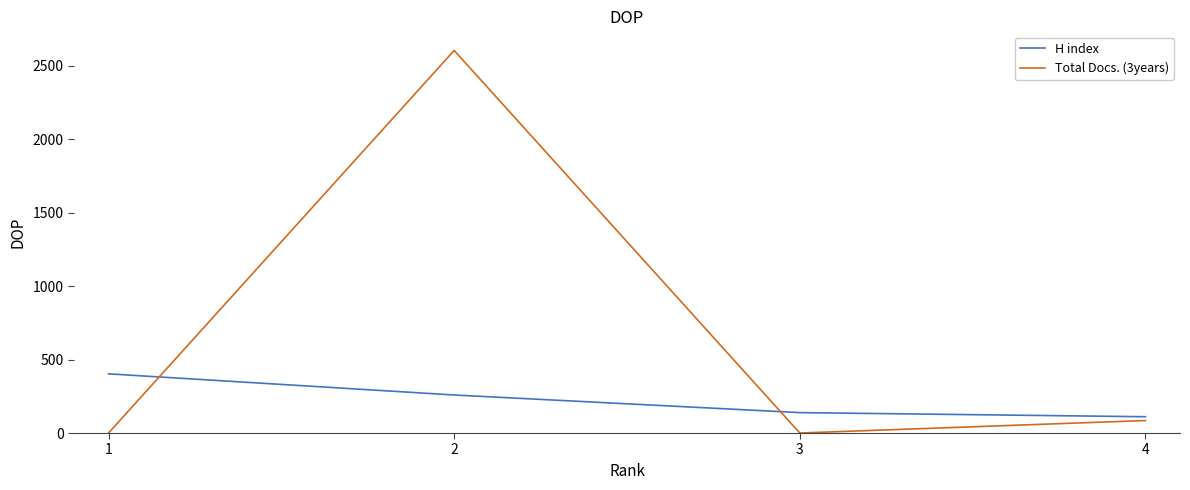

What is the maximum value for H index?

403